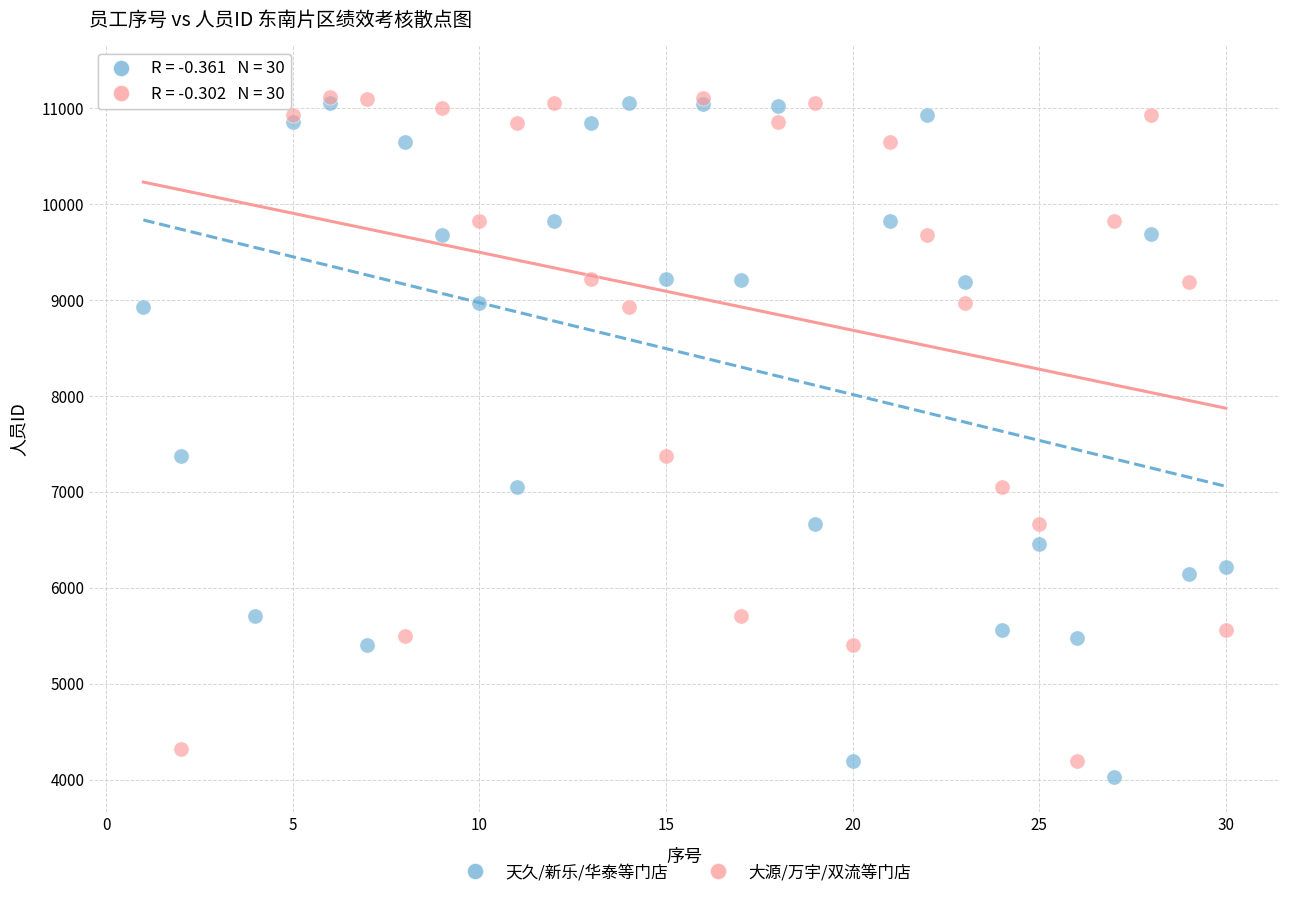

What are all the series names shown in the legend?

天久/新乐/华泰等门店, 大源/万宇/双流等门店